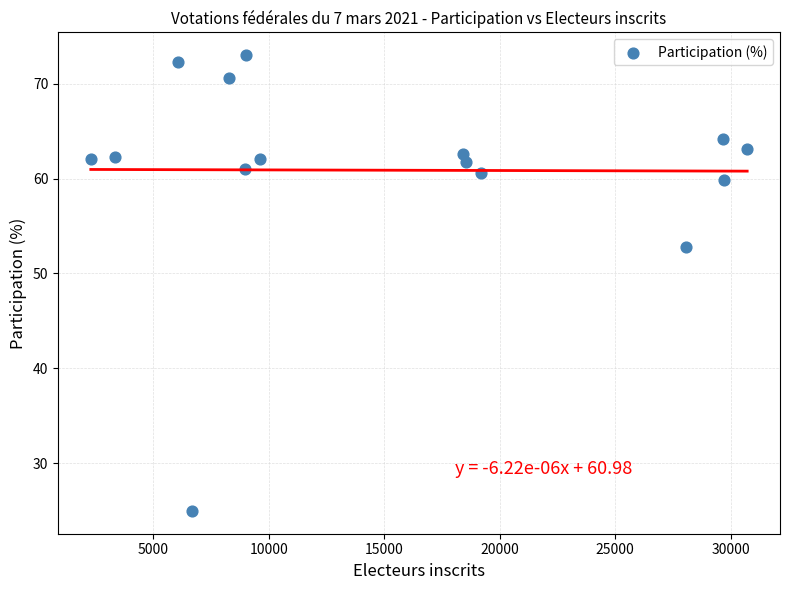

What Y value in the scatter plot is closest to 48?

52.8